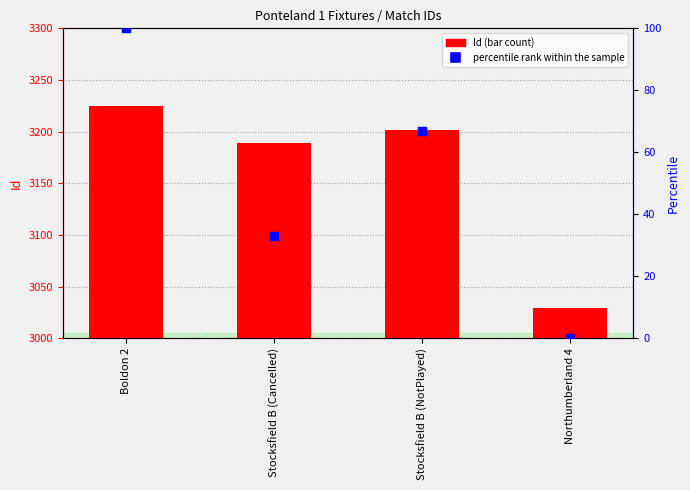

Which series has the largest Y range (max minus min)?

Id (transformed count)